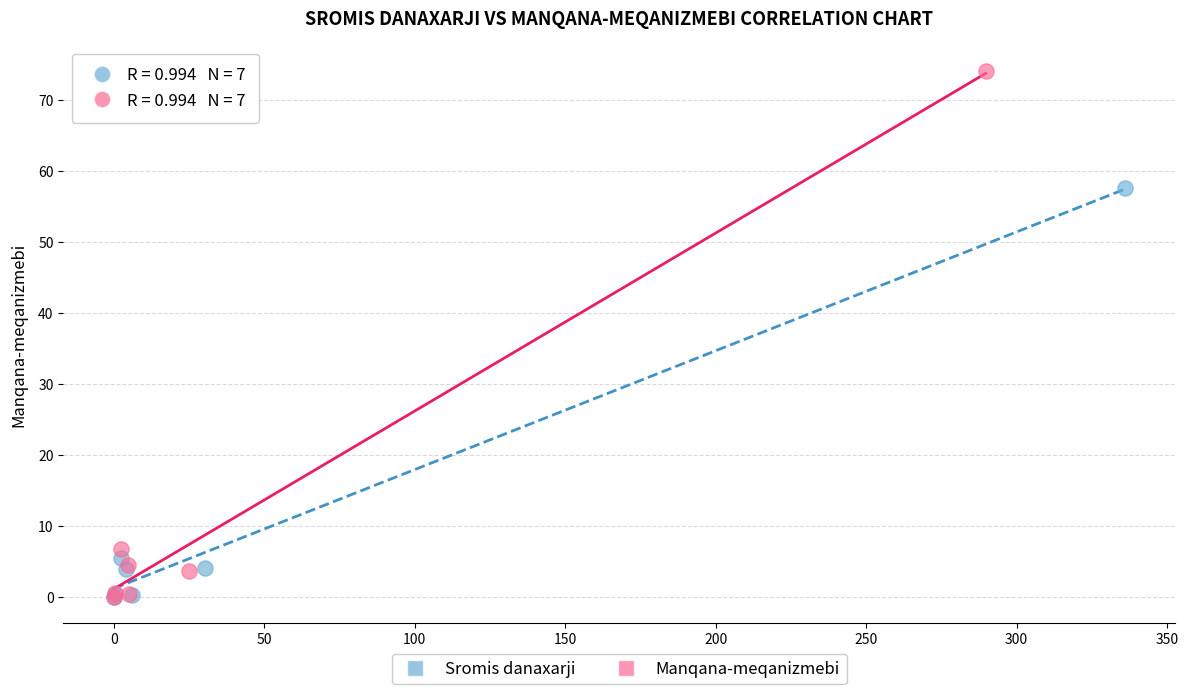

Which series has the widest spread of Y values?

Manqana-meqanizmebi